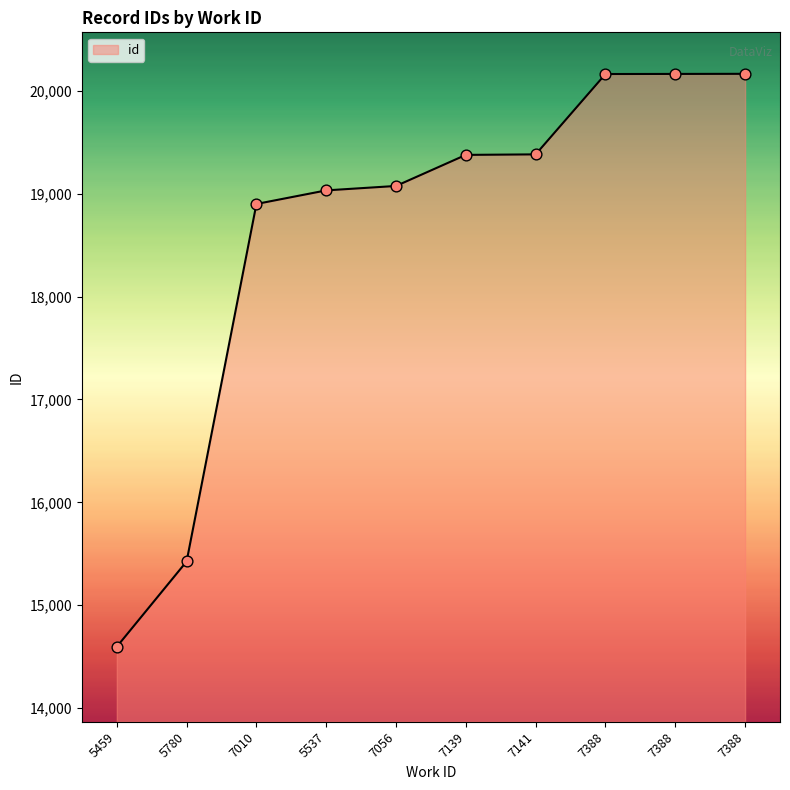

What is the change in value from 7139 to 7141?

+5